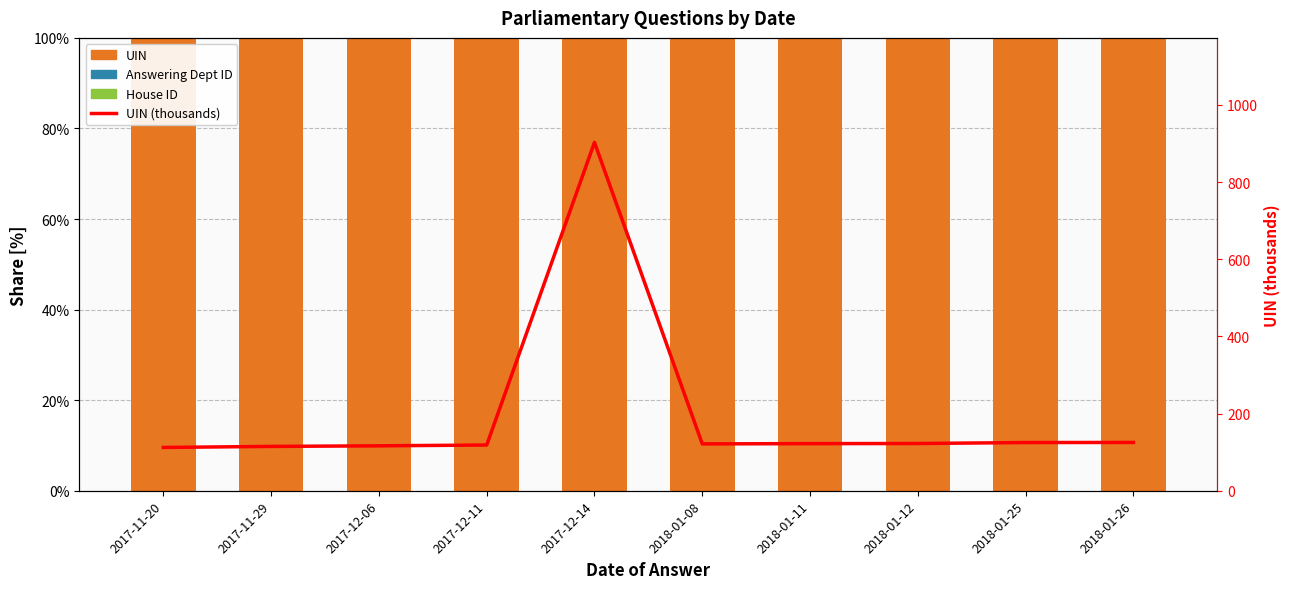

Reading left to right, what are all the values shown in this chart?

UIN: 2017-11-20=100.0	2017-11-29=100.0	2017-12-06=100.0	2017-12-11=100.0	2017-12-14=100.0	2018-01-08=99.9	2018-01-11=100.0	2018-01-12=100.0	2018-01-25=99.8	2018-01-26=100.0
Answering Dept ID: 2017-11-20=0.0	2017-11-29=0.0	2017-12-06=0.0	2017-12-11=0.0	2017-12-14=0.0	2018-01-08=0.0	2018-01-11=0.0	2018-01-12=0.0	2018-01-25=0.2	2018-01-26=0.0
House ID: 2017-11-20=0.0	2017-11-29=0.0	2017-12-06=0.0	2017-12-11=0.0	2017-12-14=0.0	2018-01-08=0.0	2018-01-11=0.0	2018-01-12=0.0	2018-01-25=0.0	2018-01-26=0.0
UIN (thousands): 2017-11-20=112.2	2017-11-29=114.9	2017-12-06=116.4	2017-12-11=118.5	2017-12-14=902.9	2018-01-08=121.5	2018-01-11=122.1	2018-01-12=122.4	2018-01-25=124.9	2018-01-26=125.2